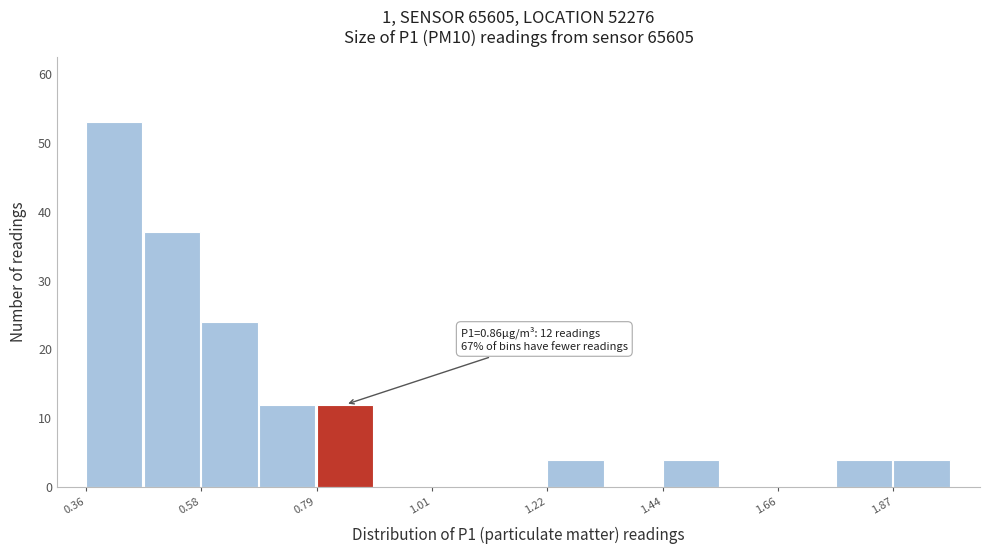

Read against the x-axis, roughly where is the centre of the tallest bar?

0.40